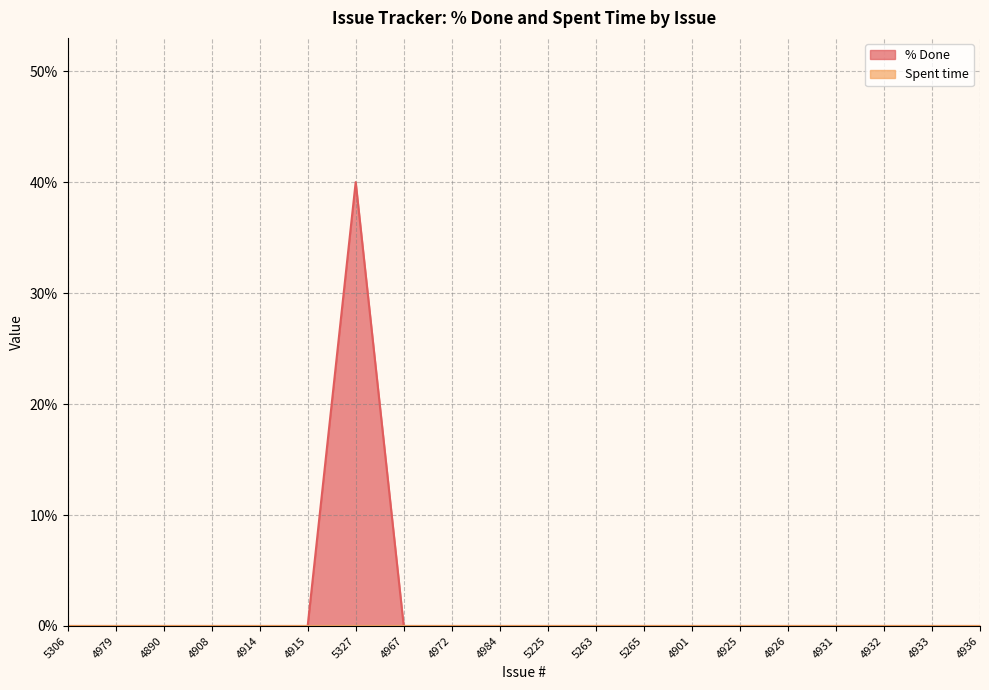

The value at 4914 is 0. True or false?

True